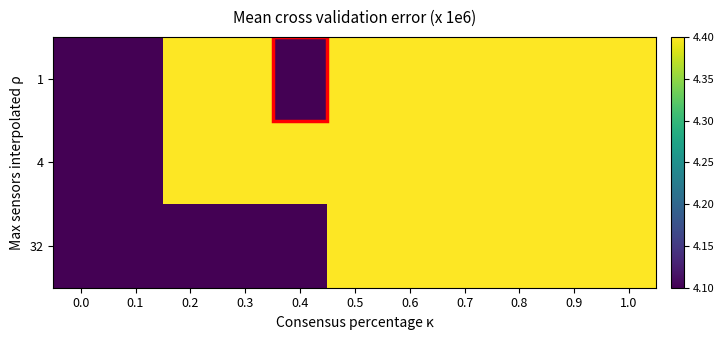

At how many categories does at least one series exceed 4?

11